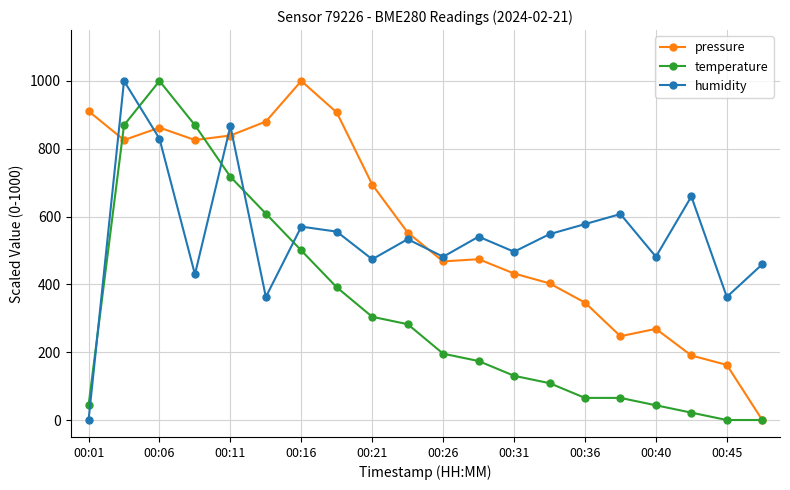

What is the maximum value for temperature?

1000.0